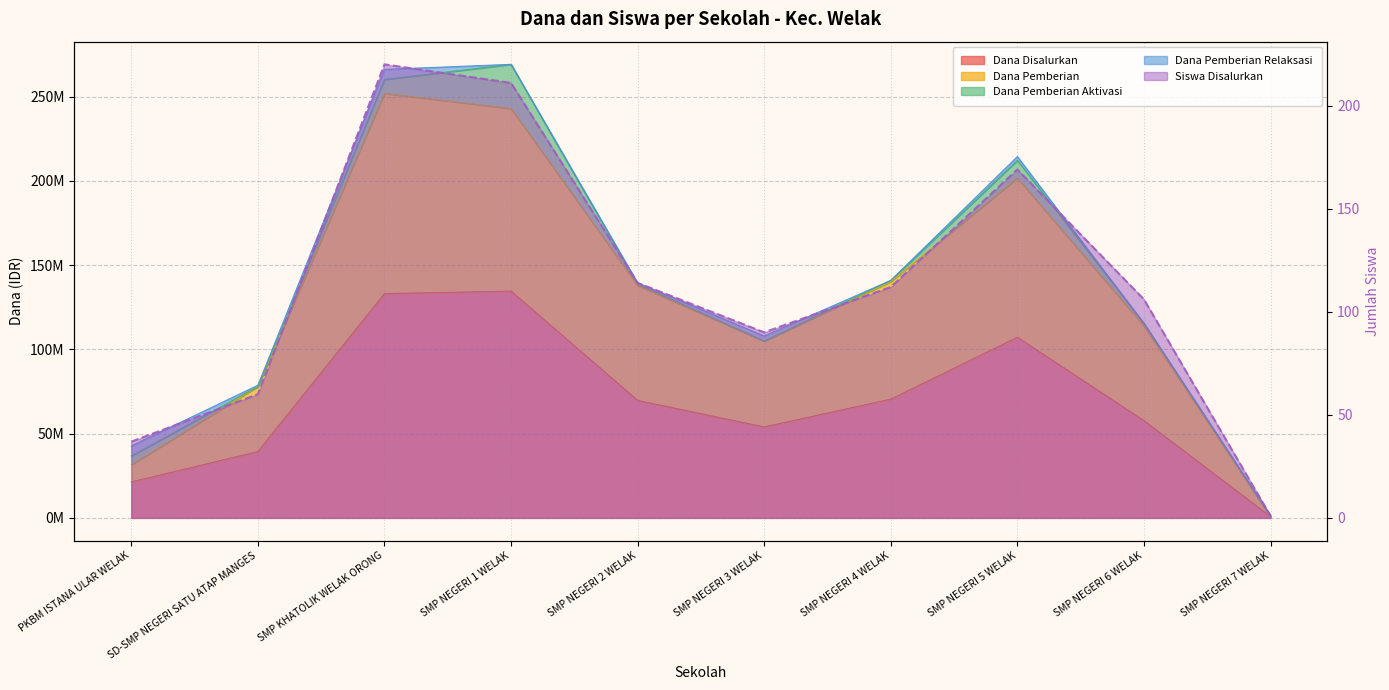

At which label is Siswa Disalurkan closest to 110?

SMP NEGERI 4 WELAK